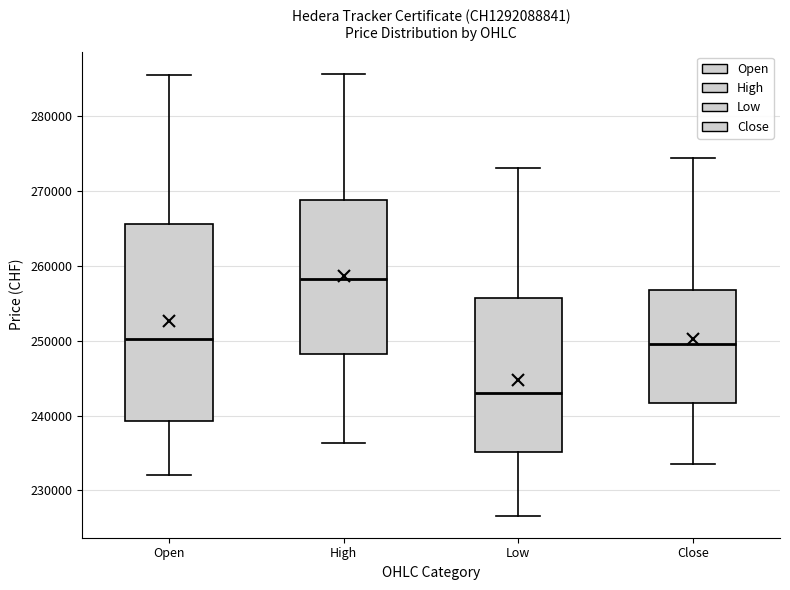

Reading left to right, transcribe this box plot: for each box, give where its median line is, the range the box spans, and where its two whiskers end, as read against the y-axis. The values are not printed on the chart, so give them approximately, as read against the axis.

Open: median 250000, box 239000 to 266000, whiskers 232000 to 285000
High: median 258000, box 248000 to 269000, whiskers 236000 to 286000
Low: median 243000, box 235000 to 256000, whiskers 227000 to 273000
Close: median 250000, box 242000 to 257000, whiskers 233000 to 274000